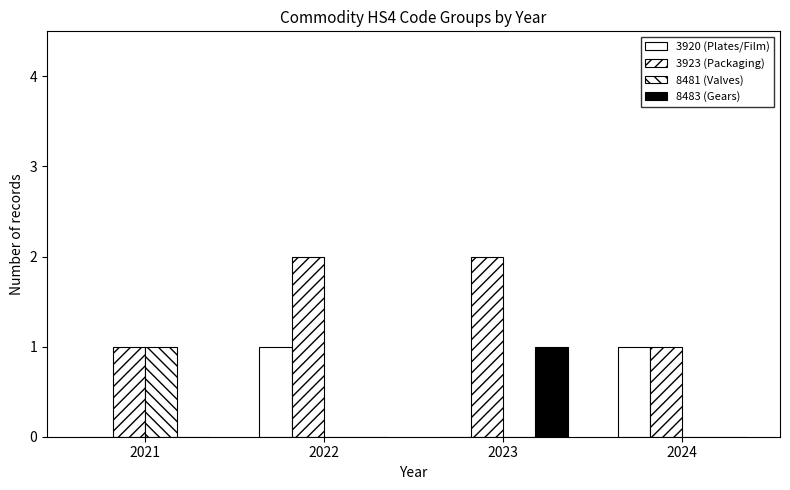

At how many categories does at least one series exceed 1?

2